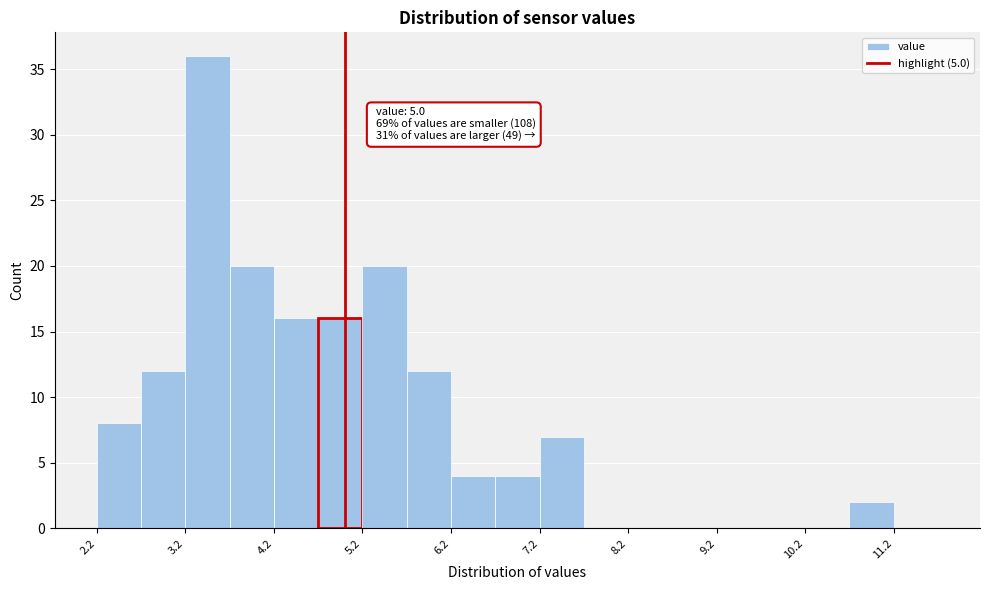

Over which range of the x-axis is the bar tallest?

3.2 to 3.7